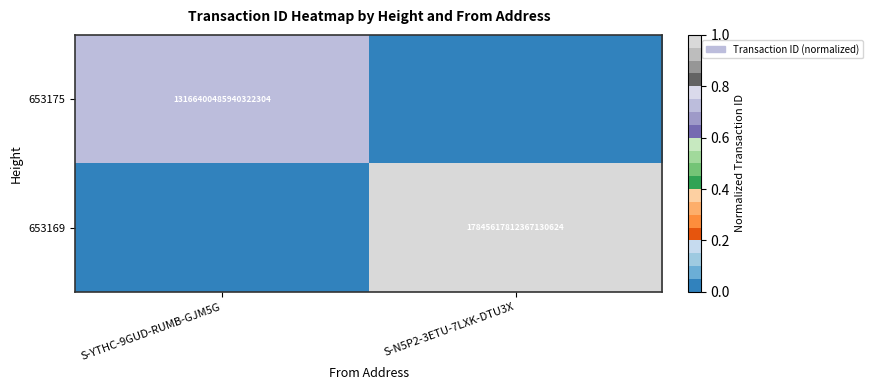

True or false: 653169 has a value of 1.8 at S-N5P2-3ETU-7LXK-DTU3X.

False